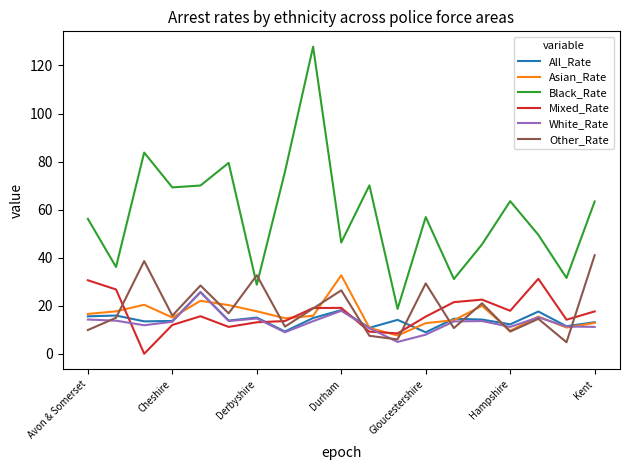

True or false: Black_Rate and White_Rate intersect in this chart.

False